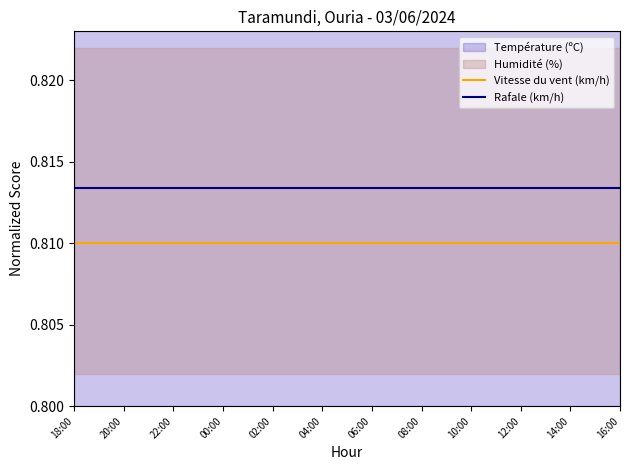

What is the sum of all Rafale (km/h) values?

18.7